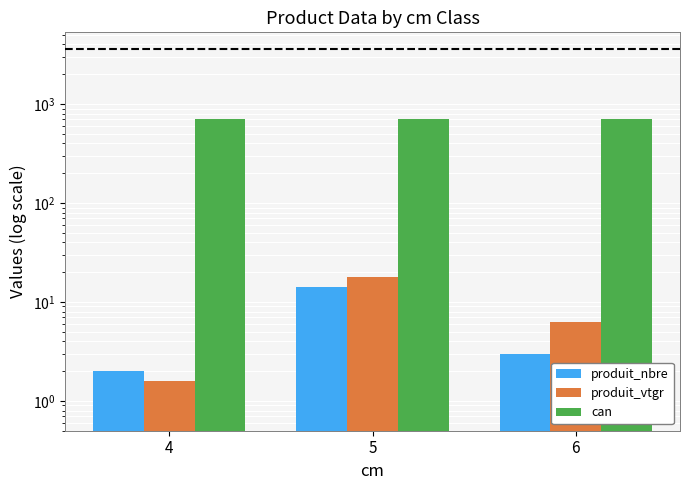

What are all the series names shown in the legend?

produit_nbre, produit_vtgr, can